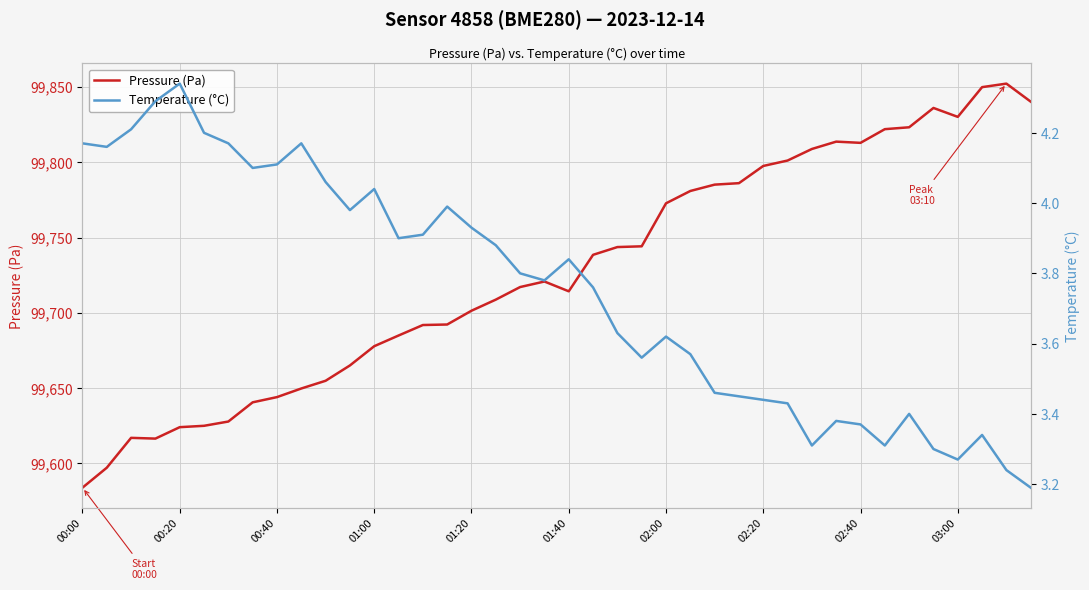

Rank the series by their maximum value, from highest to lowest.

Pressure (Pa), Temperature (°C)